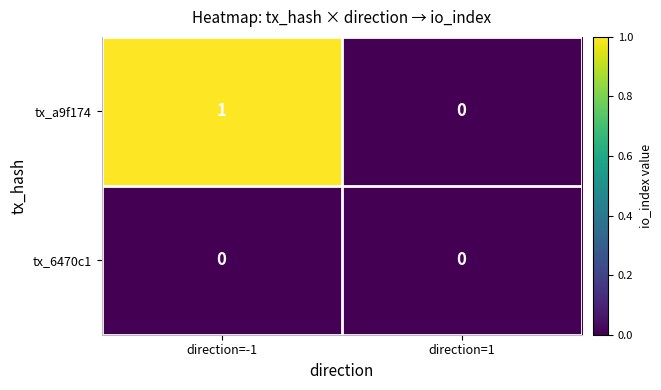

At which category is the sum across all series the highest?

direction=-1